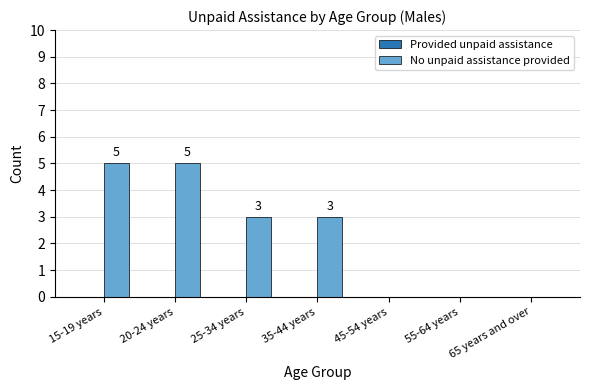

At which label does the data first exceed 3?

15-19 years